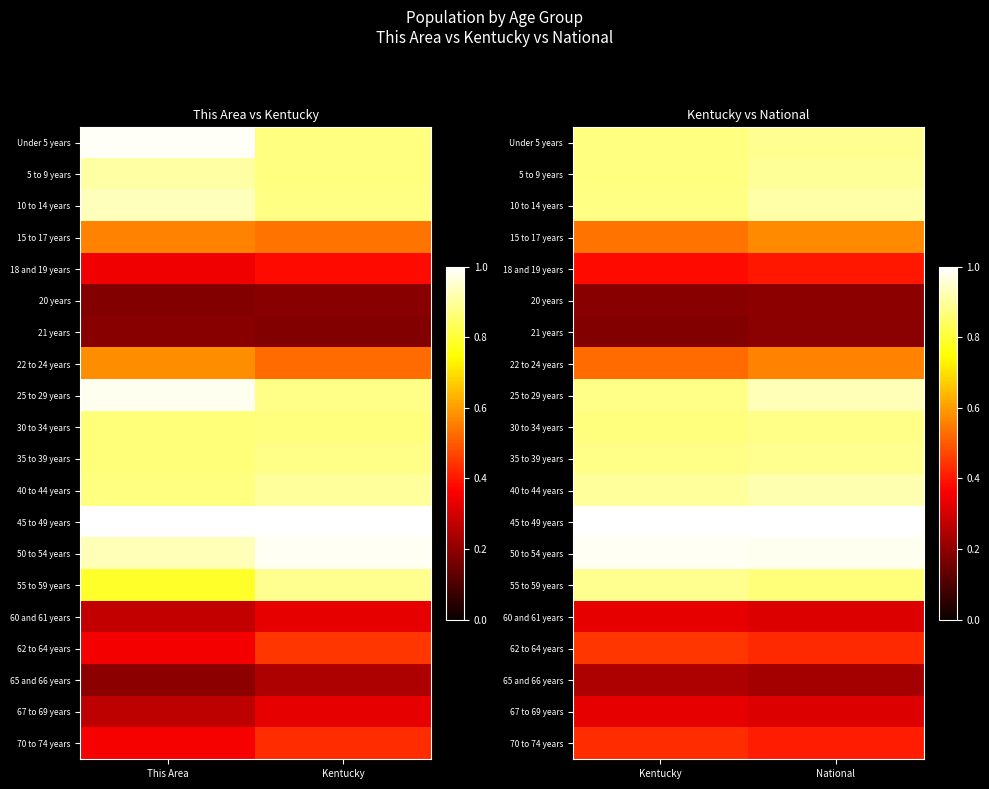

What is the total value across all series at National?

12.8